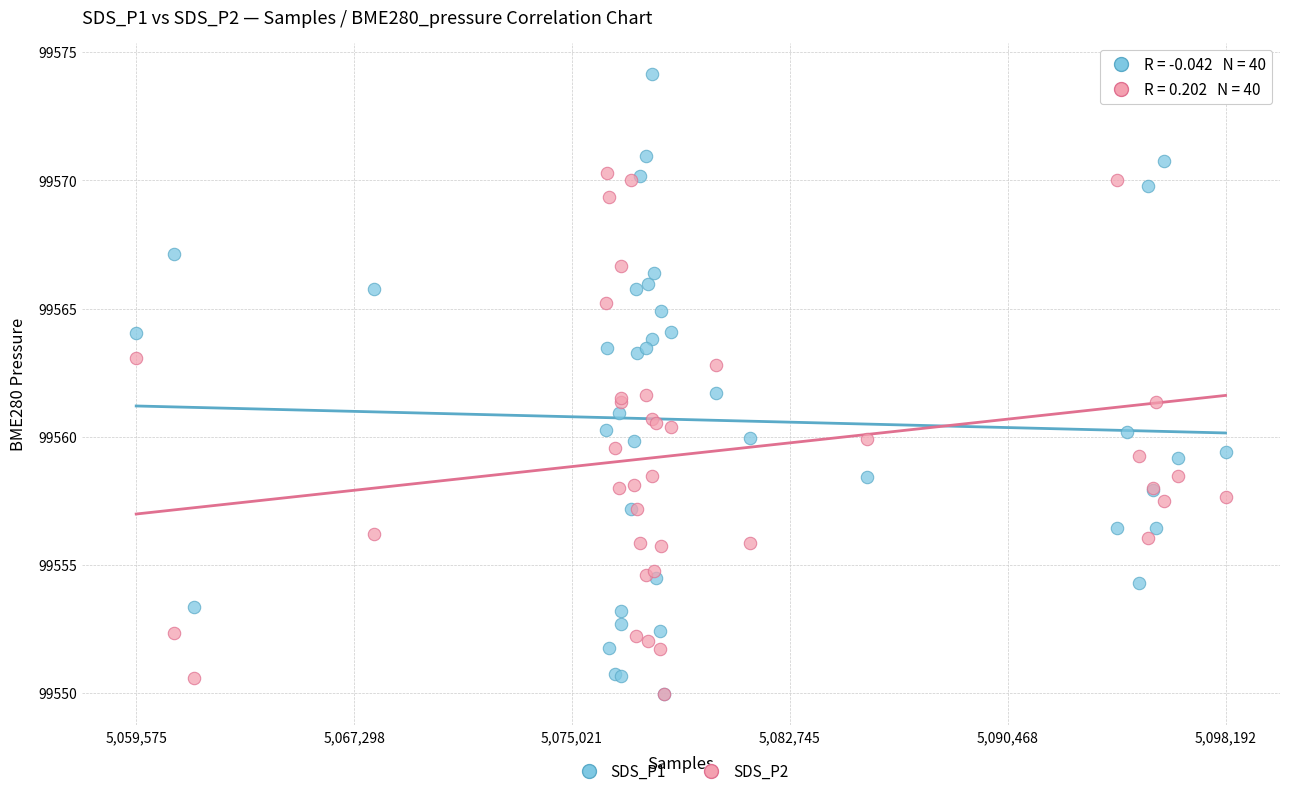

What are all the series names shown in the legend?

SDS_P1, SDS_P2